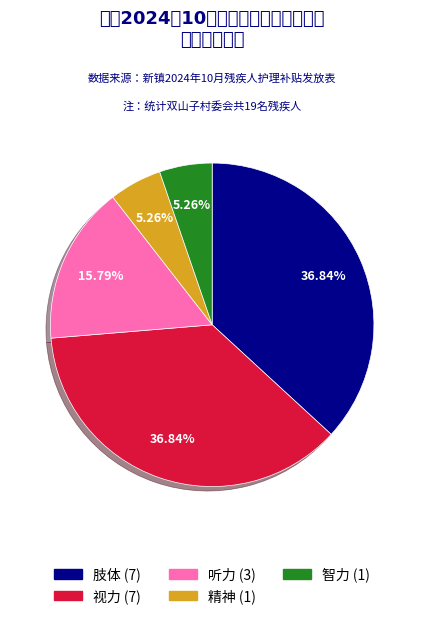

Is there a majority slice in this chart?

No